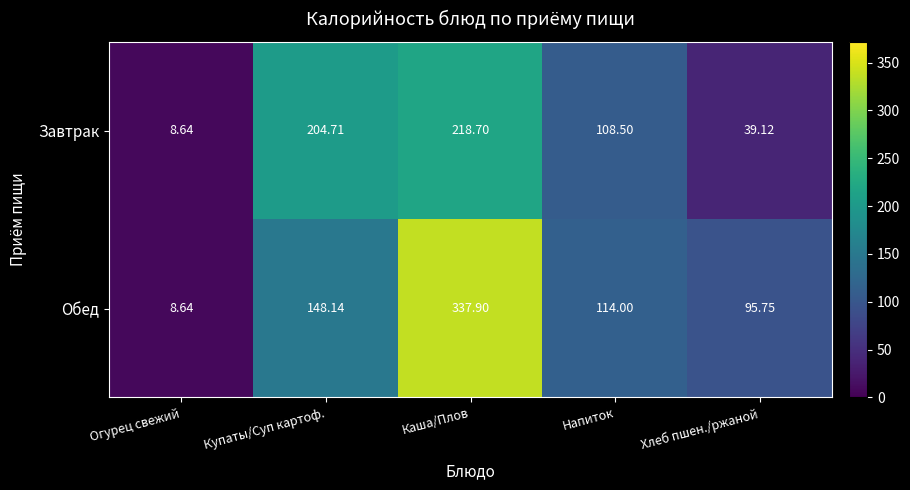

Which series has the widest spread of values?

Обед